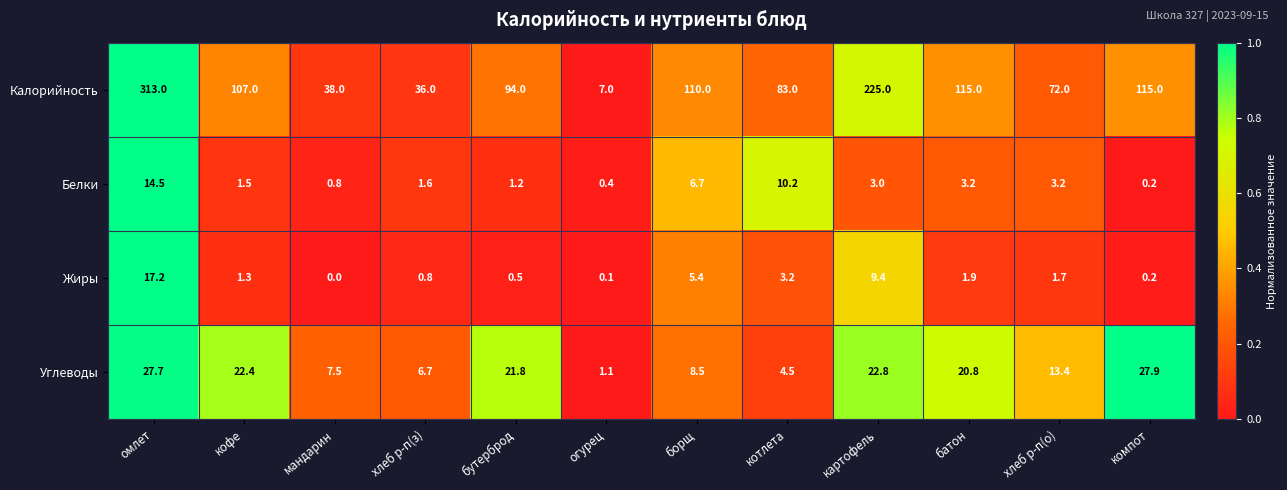

Which label corresponds to the smallest value in the chart?

мандарин